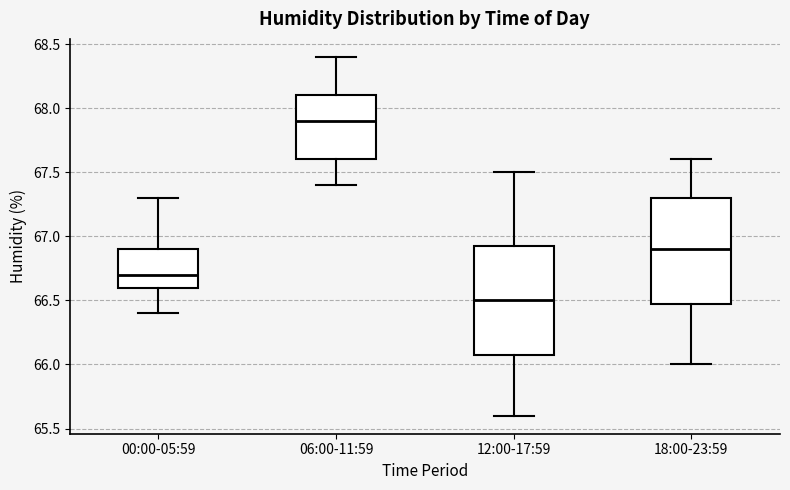

Reading left to right, transcribe this box plot: for each box, give where its median line is, the range the box spans, and where its two whiskers end, as read against the y-axis. The values are not printed on the chart, so give them approximately, as read against the axis.

00:00-05:59: median 66.70, box 66.60 to 66.90, whiskers 66.40 to 67.30
06:00-11:59: median 67.90, box 67.60 to 68.10, whiskers 67.40 to 68.40
12:00-17:59: median 66.50, box 66.10 to 66.95, whiskers 65.60 to 67.50
18:00-23:59: median 66.90, box 66.50 to 67.30, whiskers 66.00 to 67.60